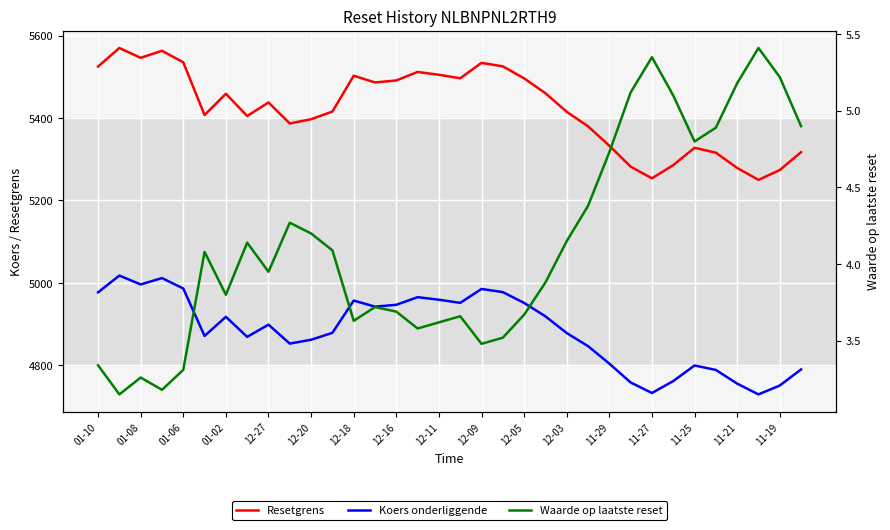

Which series has the largest range (max minus min)?

Resetgrens